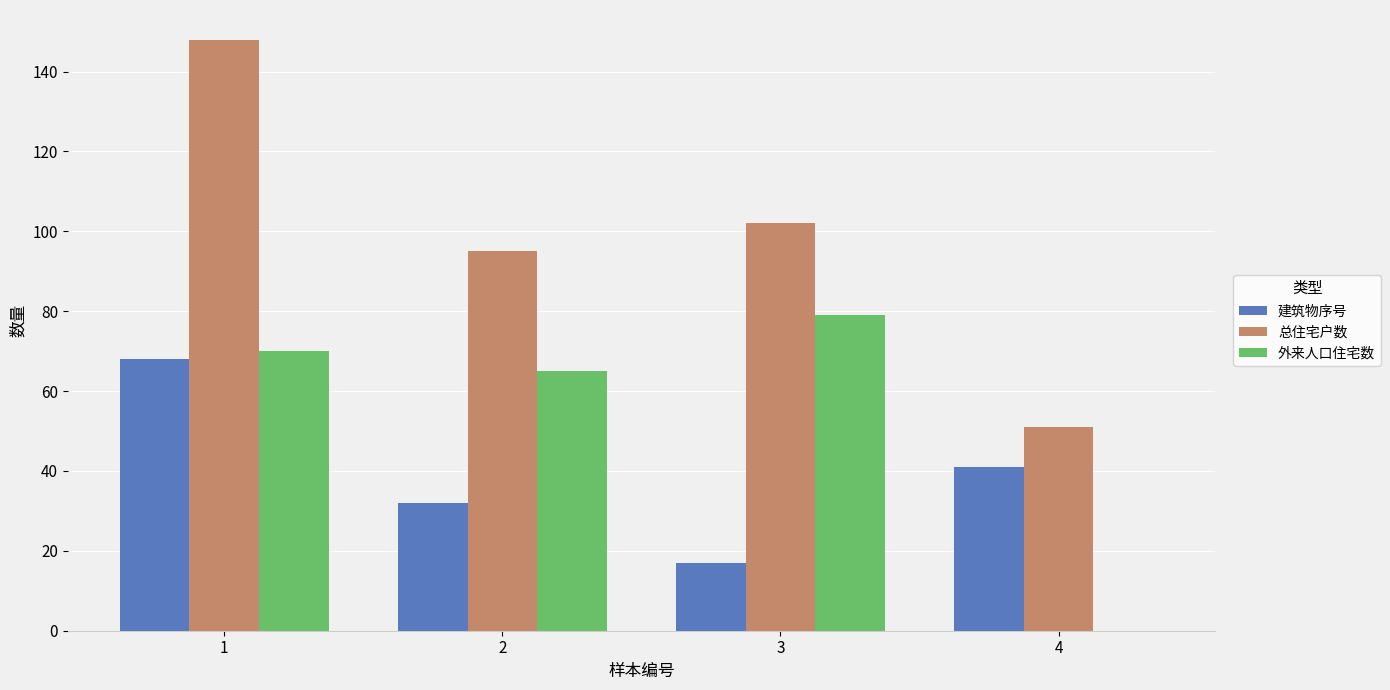

The value of 外来人口住宅数 at 3 is 17. True or false?

False